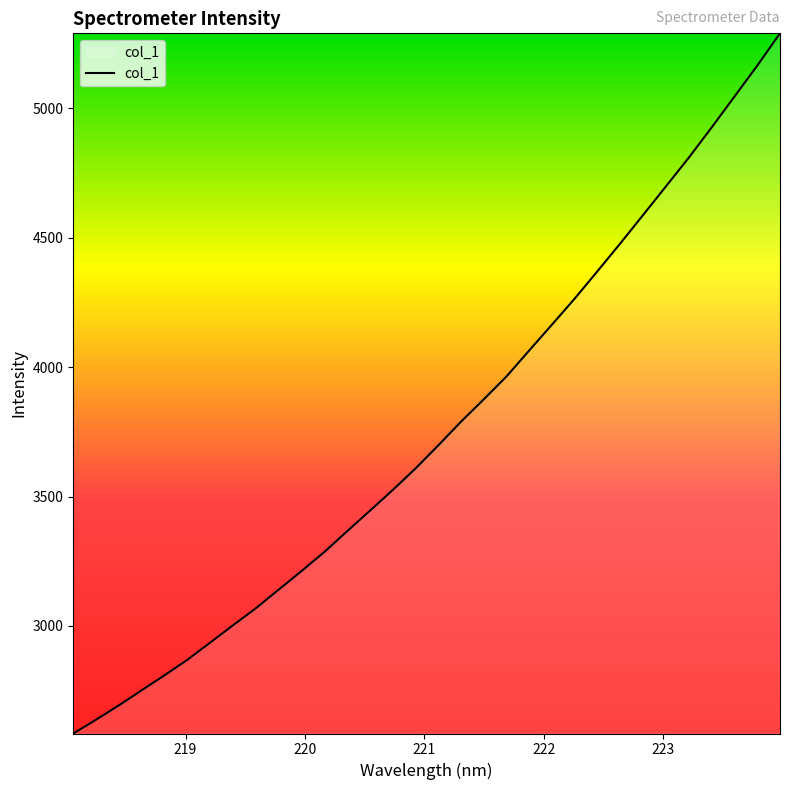

True or false: there are more than 0 points higher than both neighbors.

False